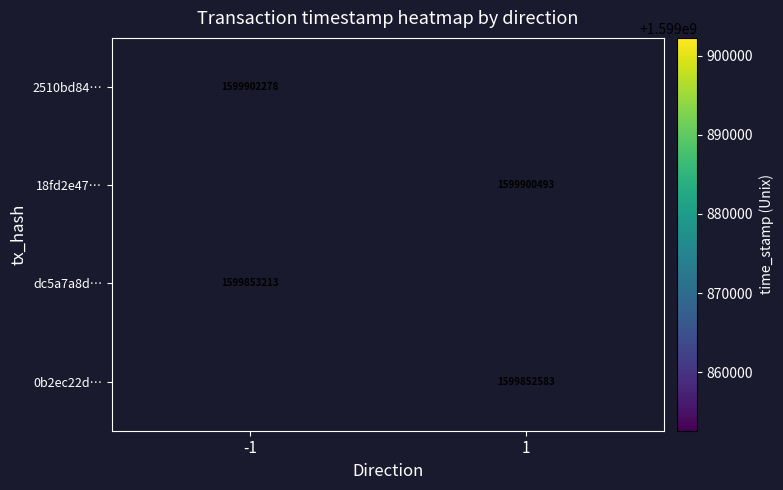

True or false: 18fd2e47… has a value of 1599900493 at 1.

True